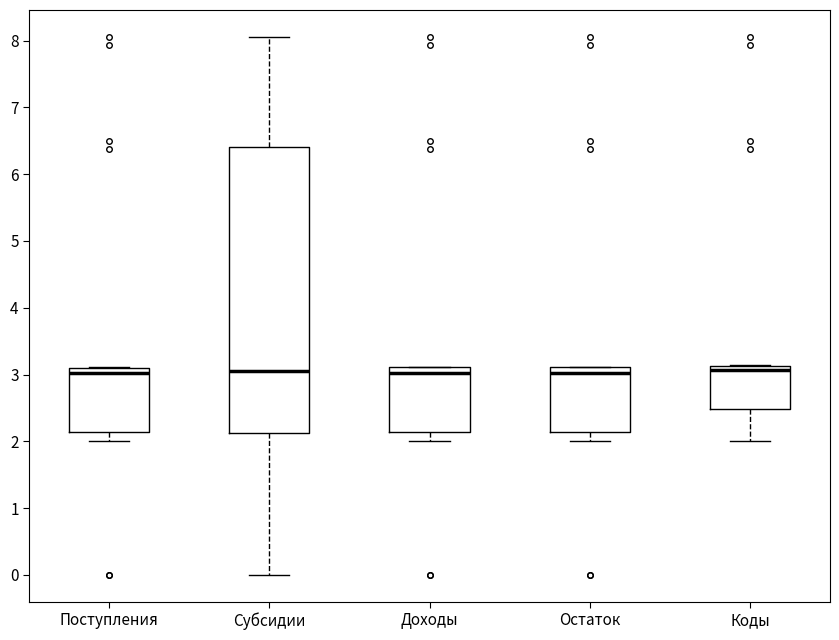

Comparing the boxes themselves (not the whiskers), which one is the tallest?

Субсидии